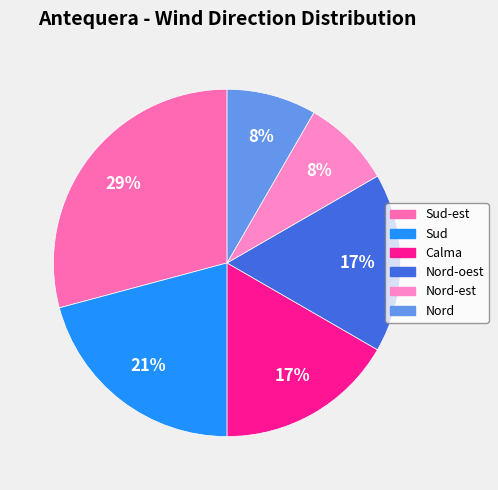

Is it true that Nord-est is 1% of the pie?

False